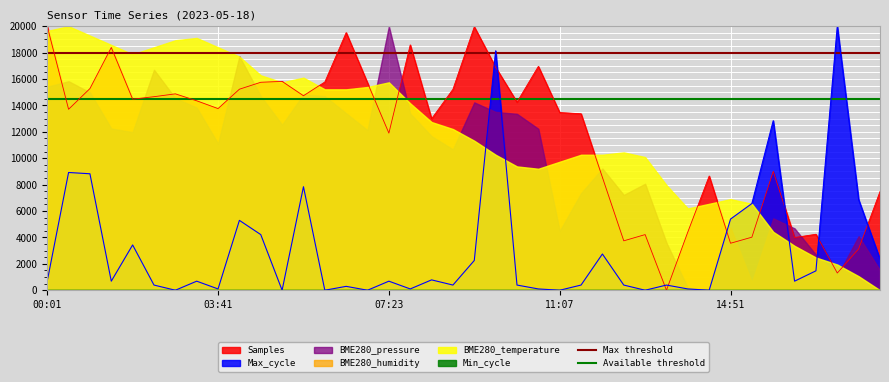

After their last crossing, which series has the higher values: Max_cycle or Samples?

Samples